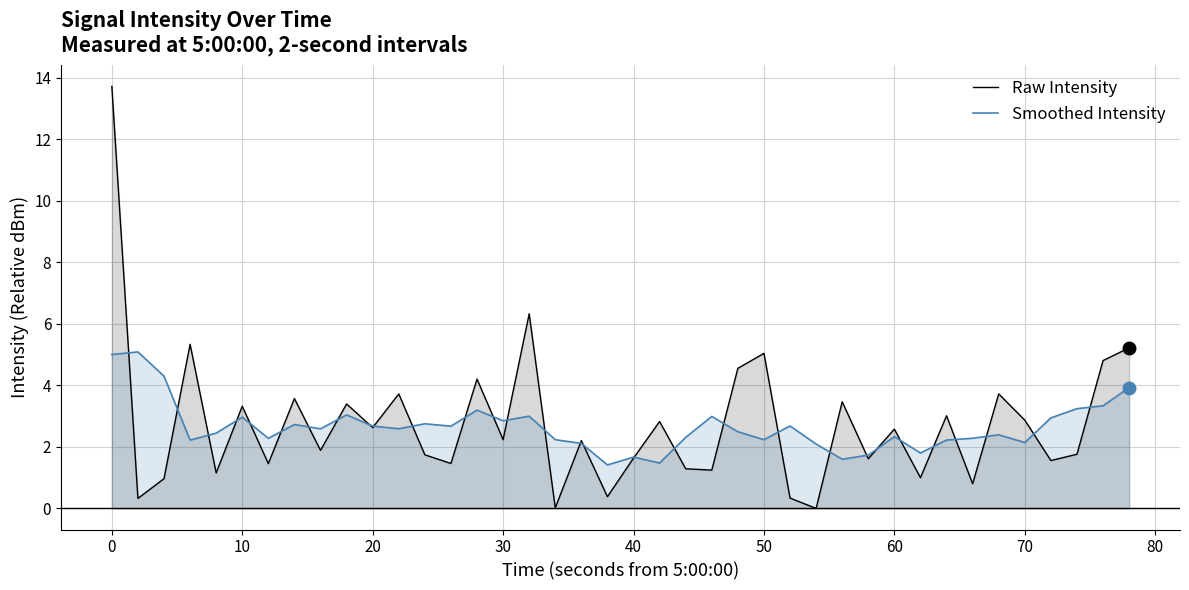

Which series has the widest spread of values?

Raw Intensity